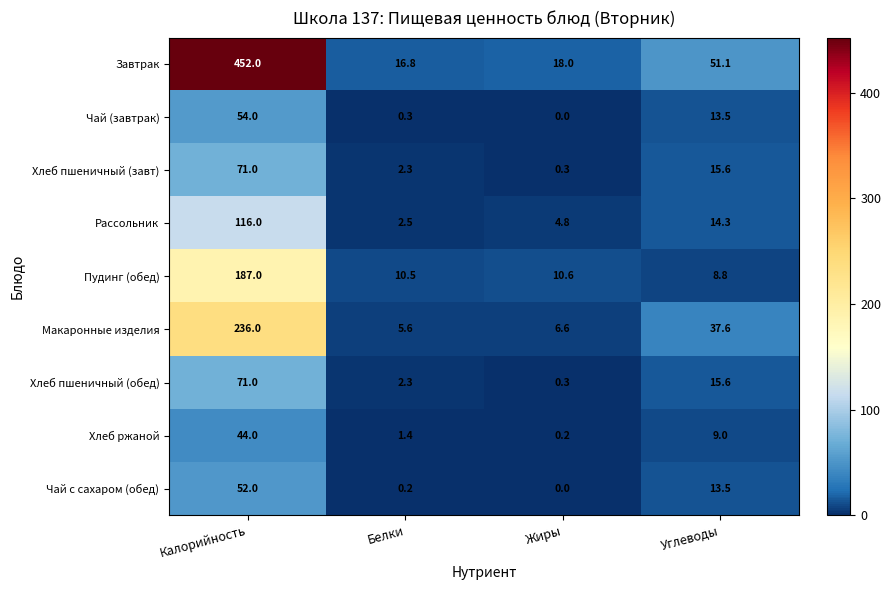

What is the maximum value for Хлеб пшеничный (завт)?

71.0